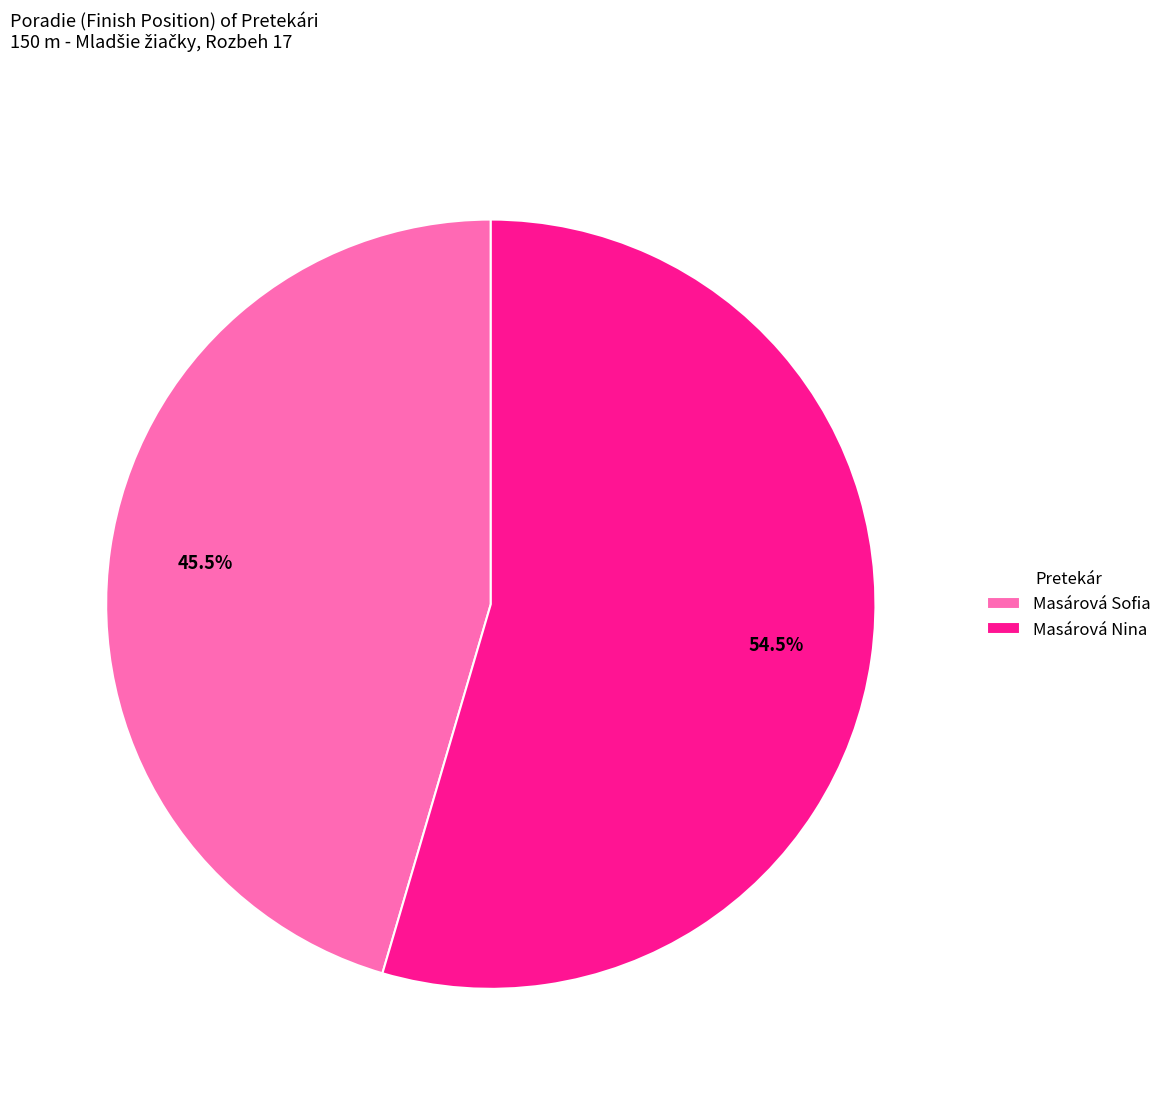

To the nearest percent, what is the difference between the Masárová Sofia and Masárová Nina slice percentages?

9%